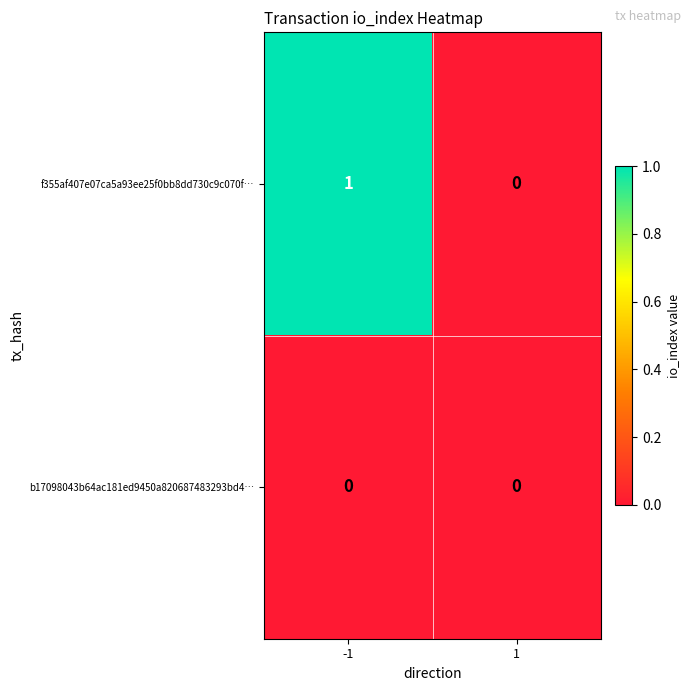

The value of b17098043b64ac181ed9450a820687483293bd4… at -1 is 0. True or false?

True